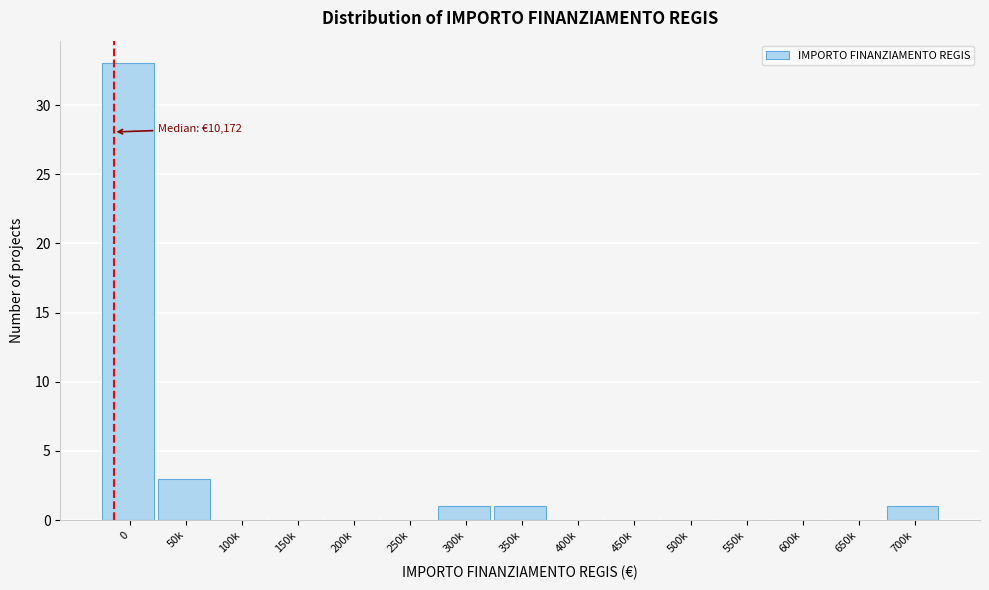

Reading left to right, transcribe all the data shown in this chart.

0=33	50k=3	100k=0	150k=0	200k=0	250k=0	300k=1	350k=1	400k=0	450k=0	500k=0	550k=0	600k=0	650k=0	700k=1